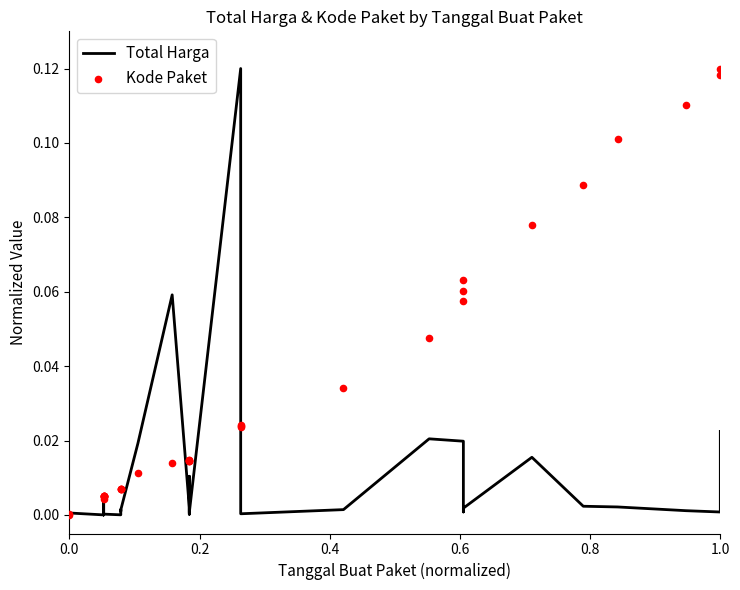

Is the value of Kode Paket at 34 greater than the value of Total Harga at 6?

Yes